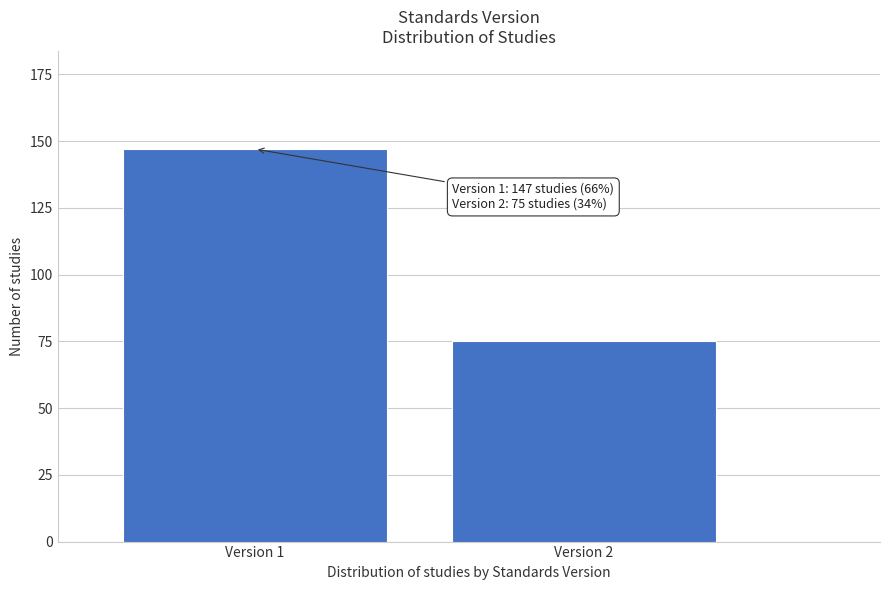

Reading right to left, what are all the values shown in this chart?

Version 2=75	Version 1=147